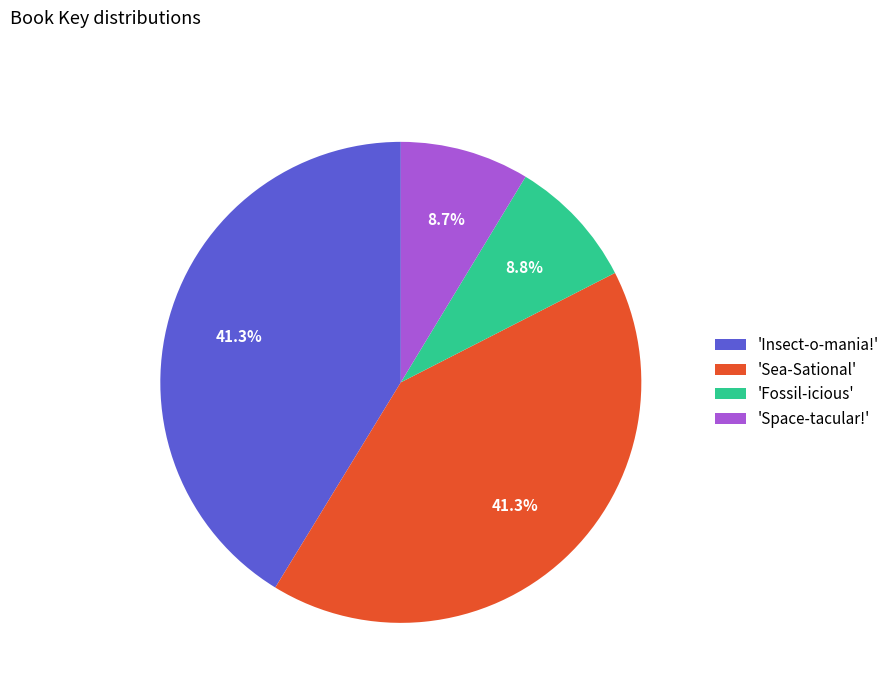

What is the ratio of the value at 'Space-tacular!' to the value at 'Fossil-icious'?

1.0